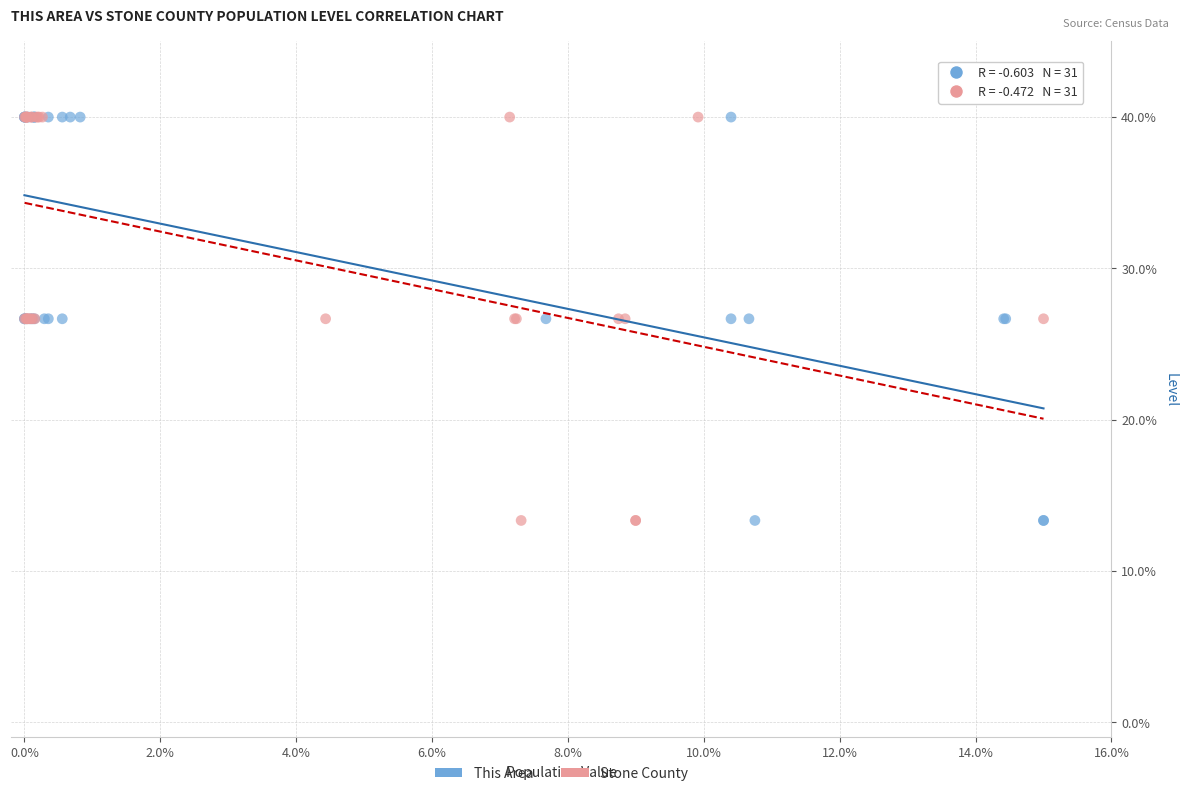

What are all the series names shown in the legend?

This Area, Stone County